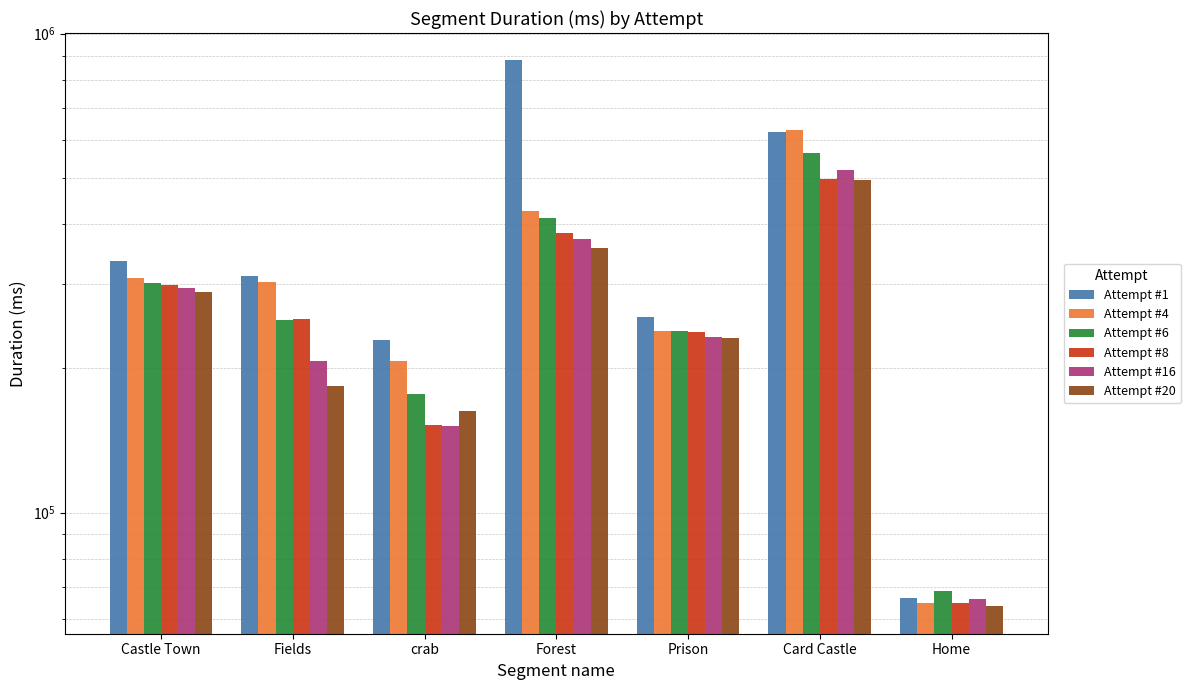

What is the difference between the Attempt #20 values at Castle Town and Forest?

67884